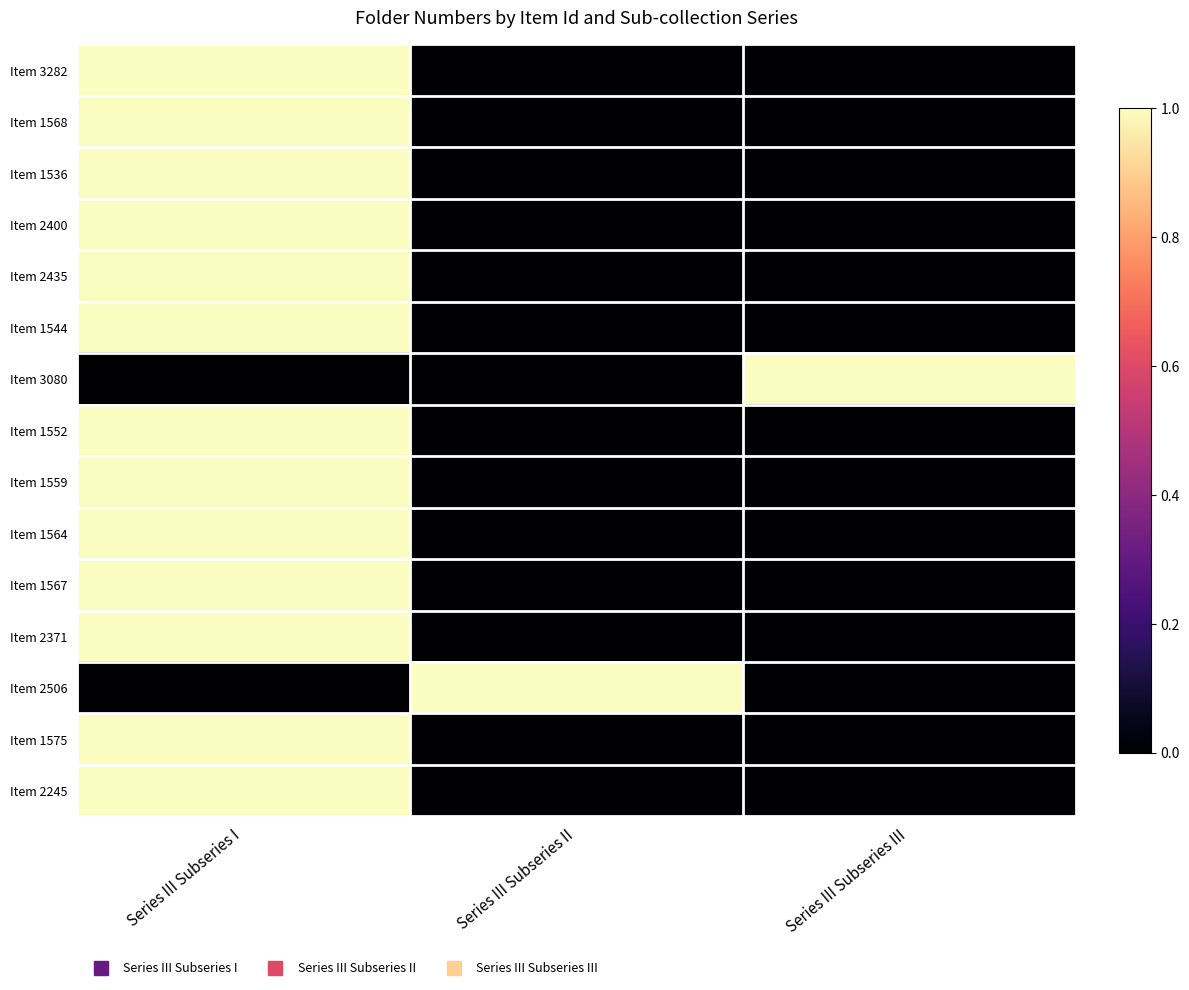

Count the number of categories in the chart.

3